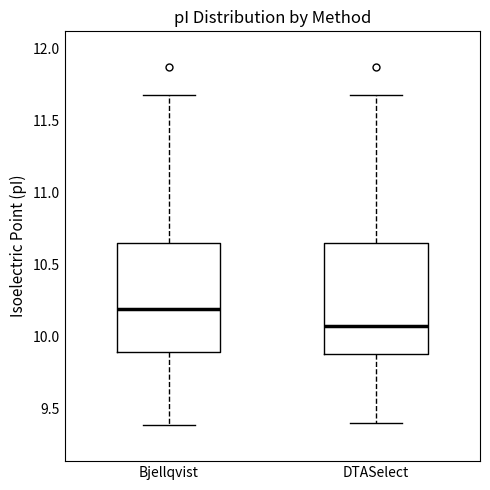

Reading left to right, read every box against the y-axis: the position of its median line, the range the box covers, and the ends of its whiskers. The values are not printed on the chart, so give them approximately, as read against the axis.

Bjellqvist: median 10.20, box 9.90 to 10.65, whiskers 9.40 to 11.70
DTASelect: median 10.05, box 9.90 to 10.65, whiskers 9.40 to 11.70